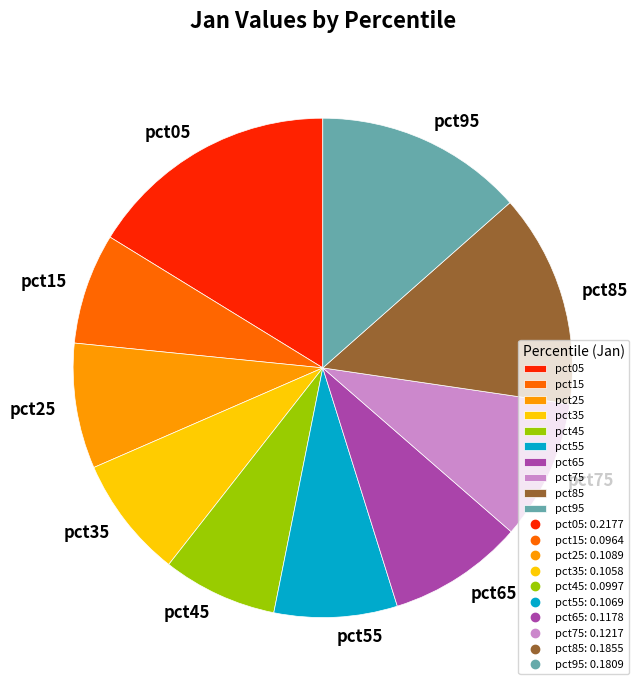

Which slice is the largest?

pct05